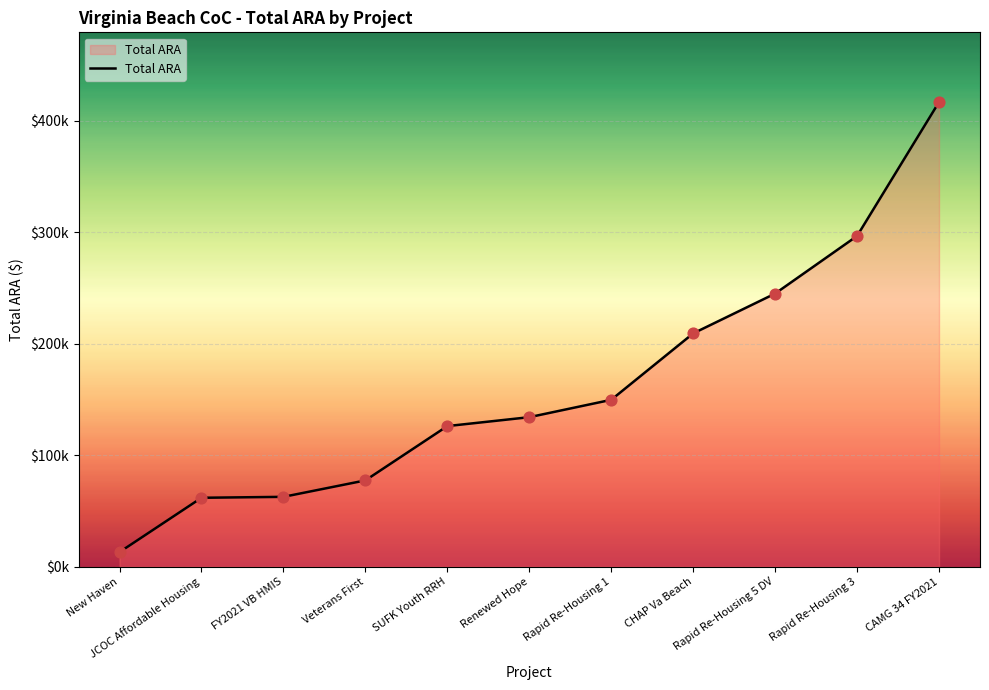

Approximately how many times larger is the value at Rapid Re-Housing 1 compared to Rapid Re-Housing 5 DV?

0.6